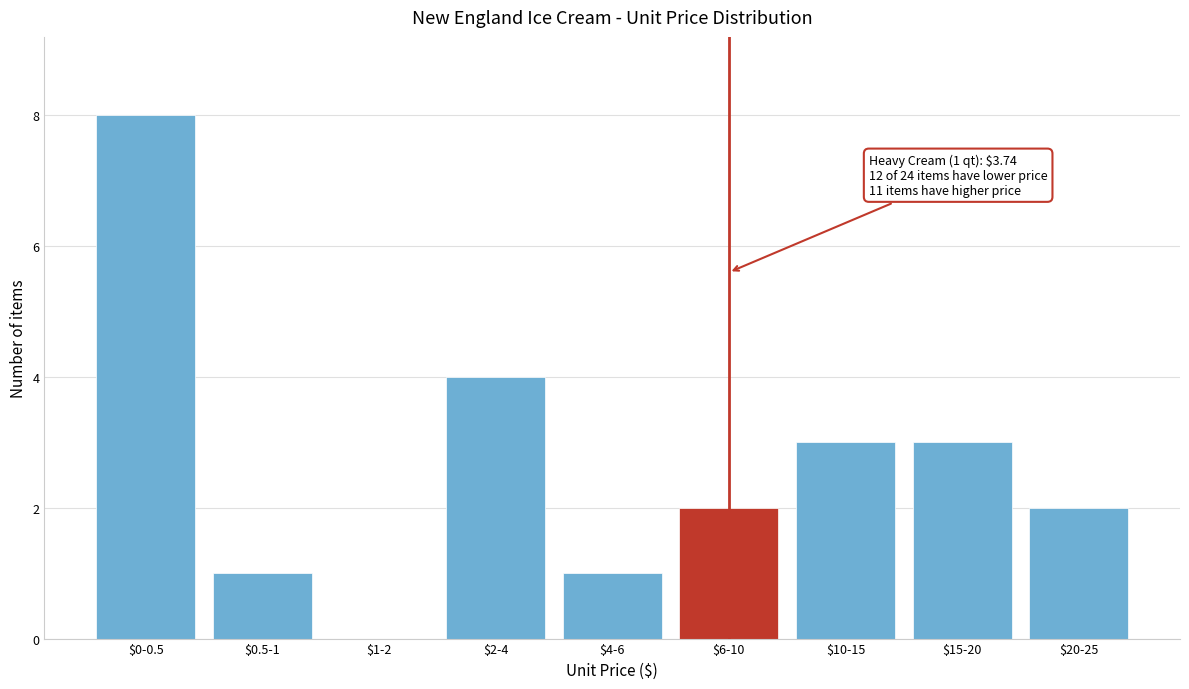

Which label corresponds to the largest value in the chart?

$0-0.5